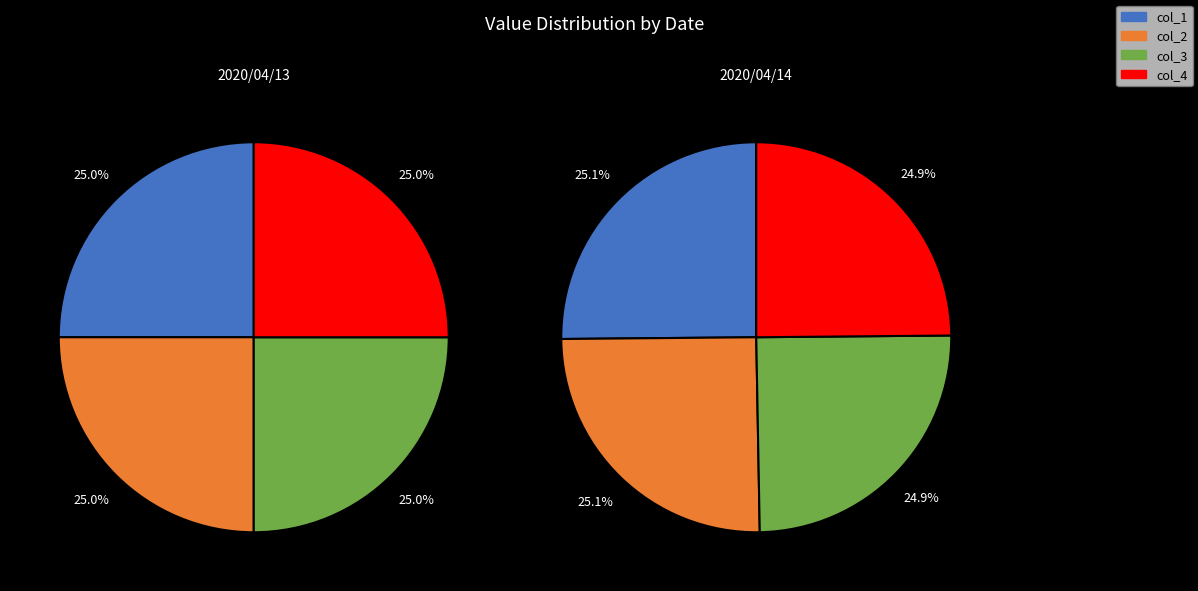

Rank the series by their maximum value, from highest to lowest.

col_1, col_2, col_3, col_4